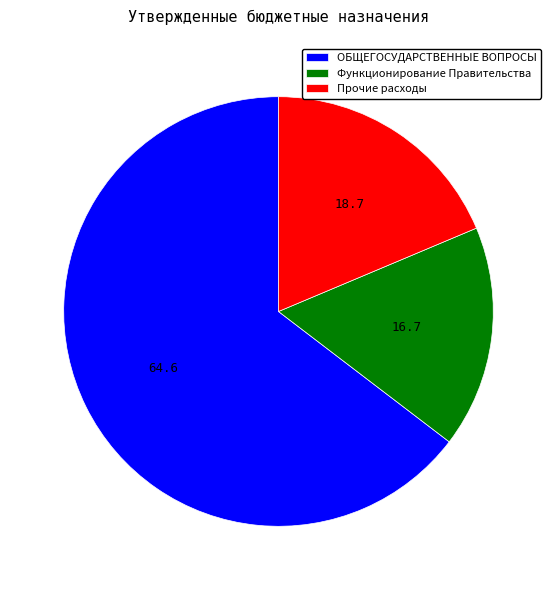

True or false: Прочие расходы accounts for 28% of the total.

False